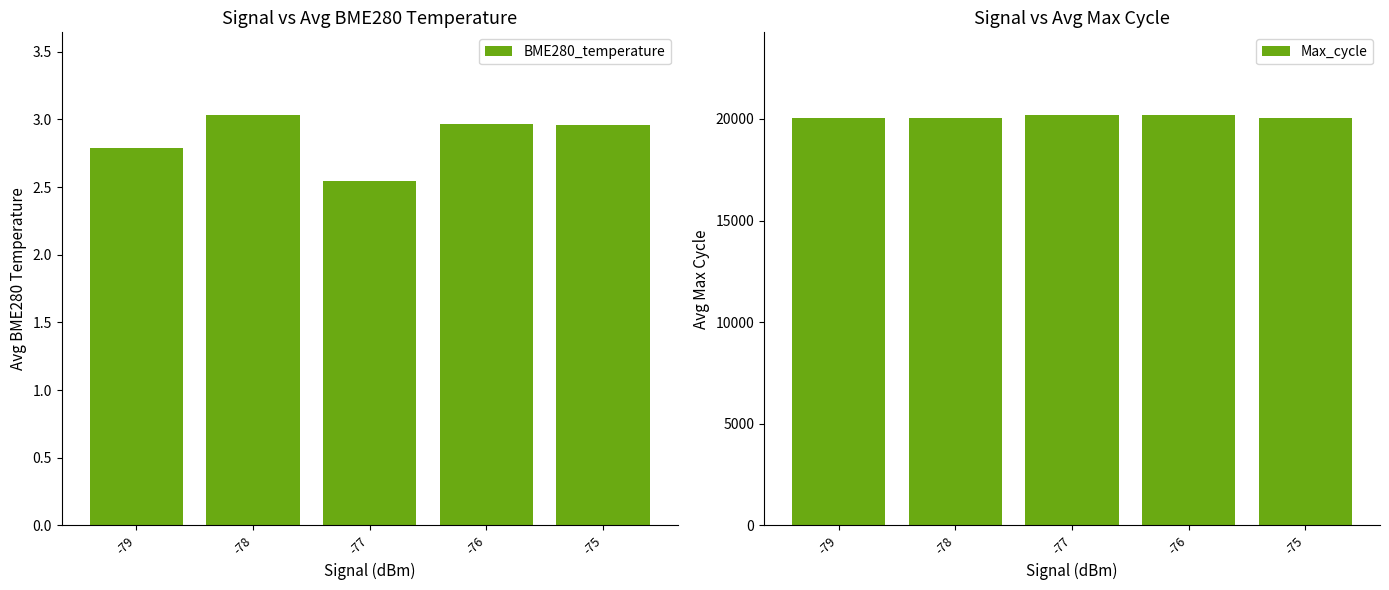

How many data points does each series have?

5